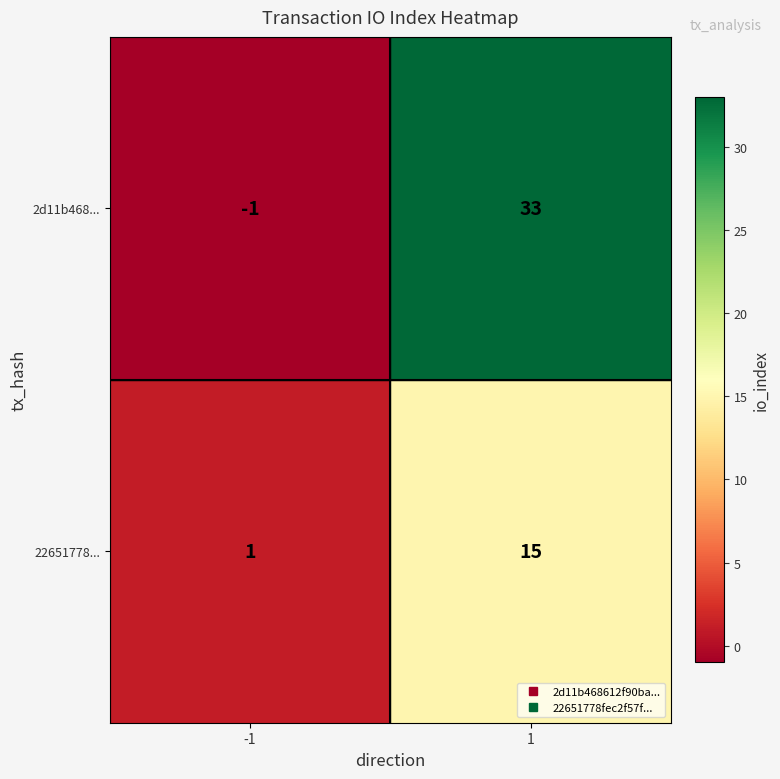

What value does the 2d11b468... series have at 1?

33